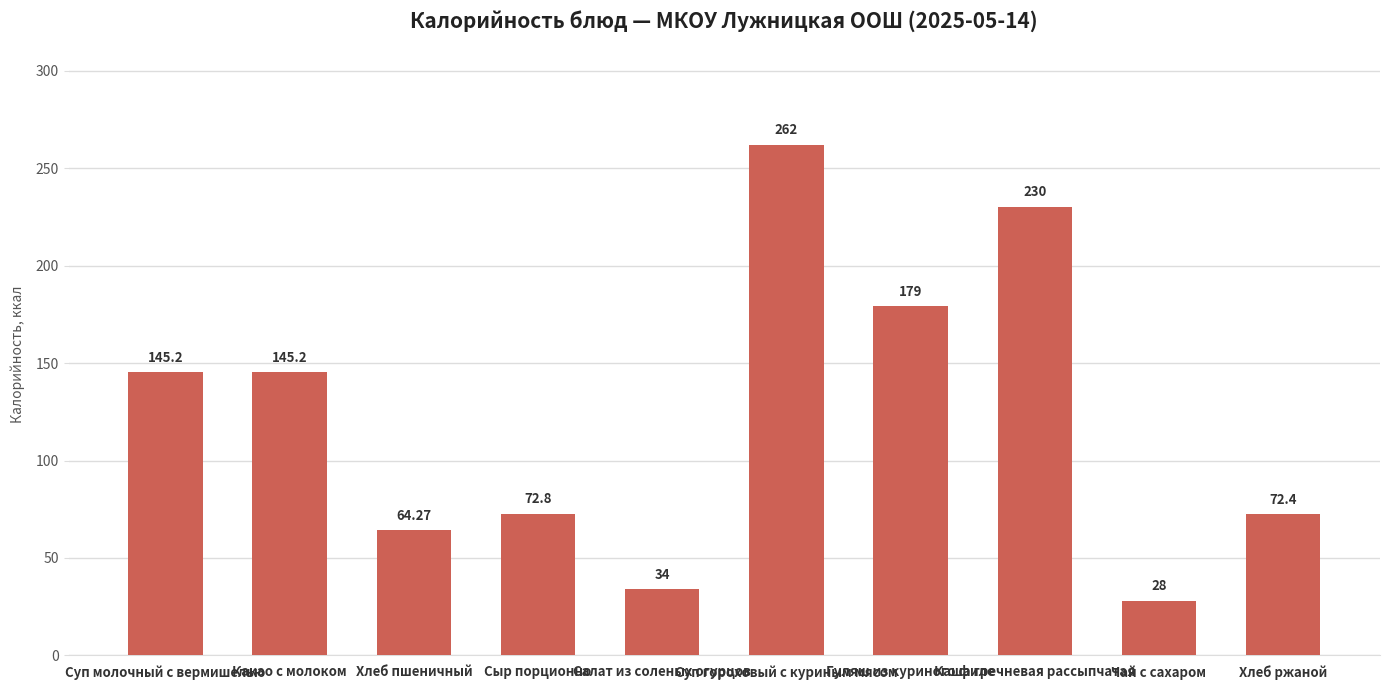

What is the difference between the second highest and second lowest values?

196.0